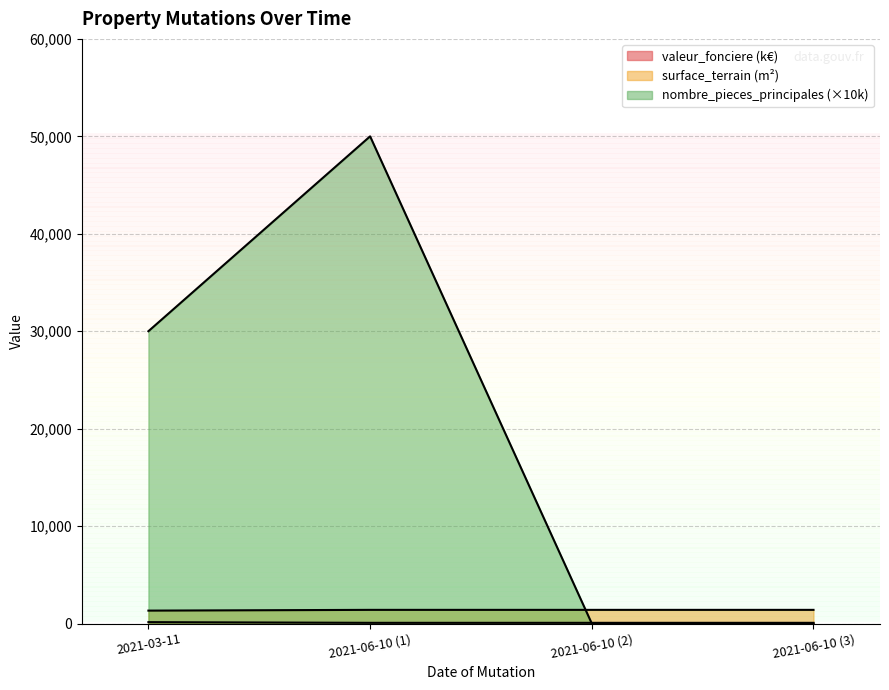

After their last crossing, which series has the higher values: valeur_fonciere or nombre_pieces_principales?

valeur_fonciere